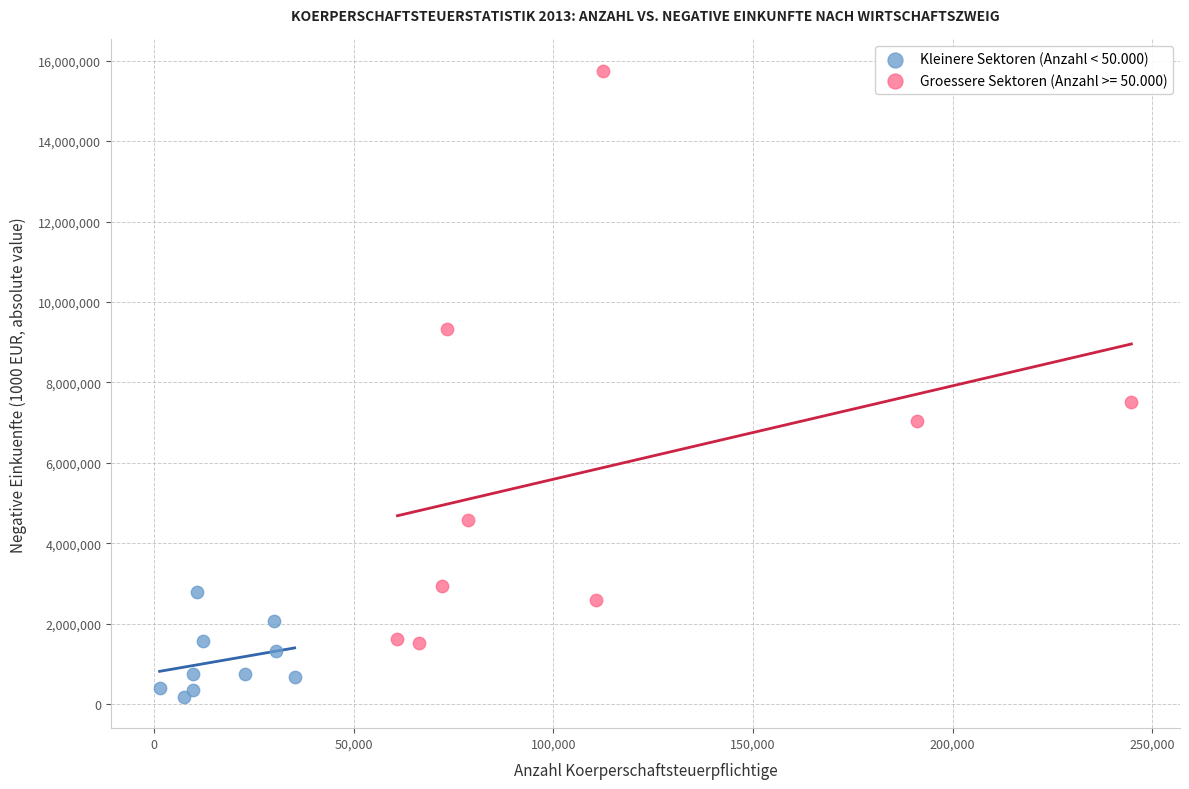

Which series contains the highest Y value?

Groessere Sektoren (Anzahl >= 50.000)